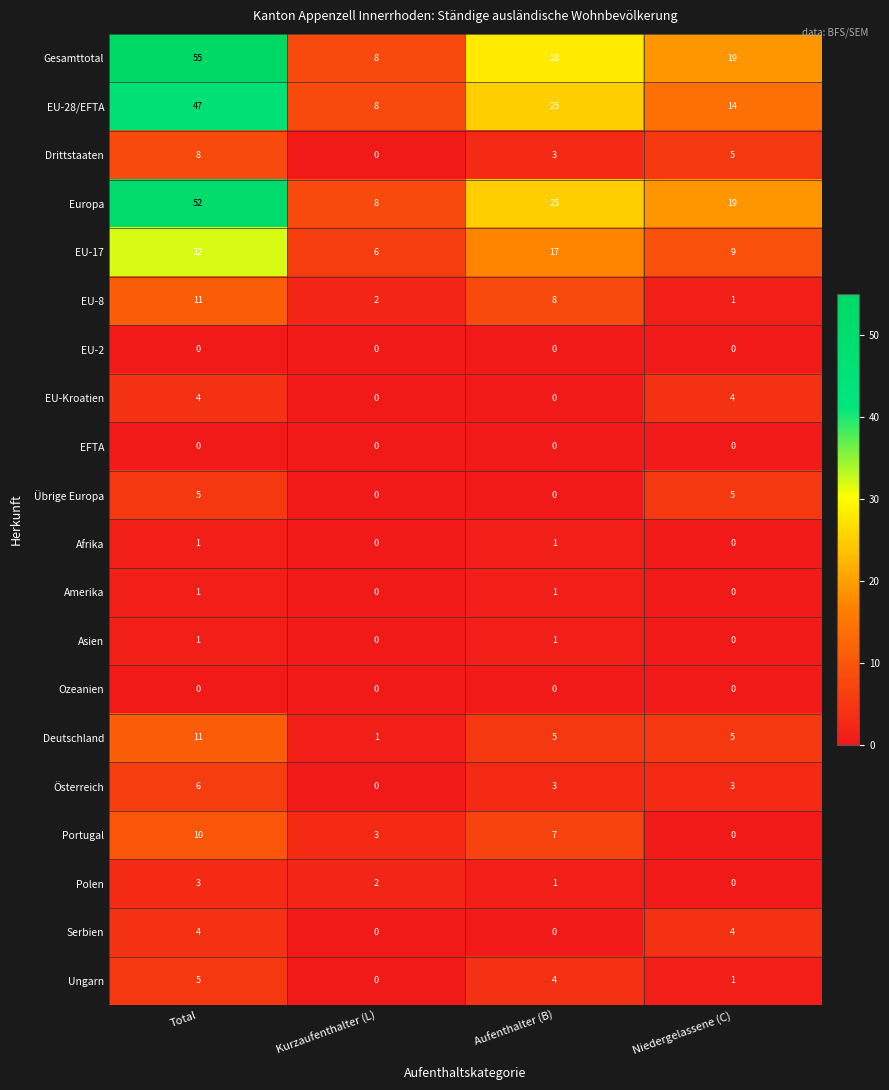

What is the spread (max minus min) of values at Kurzaufenthalter (L)?

8